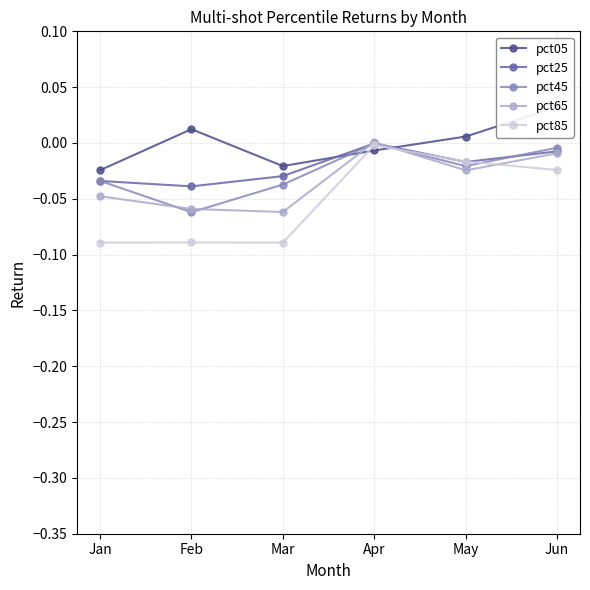

Which has a higher value, Jun or Feb?

Jun